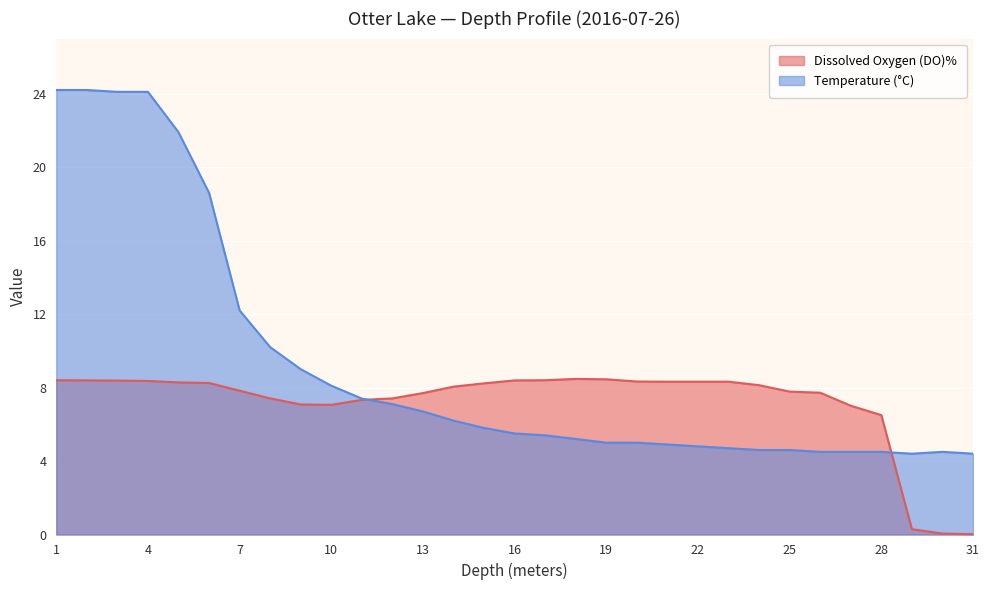

Which series changed the most between 6 and 14?

Temperature (°C)